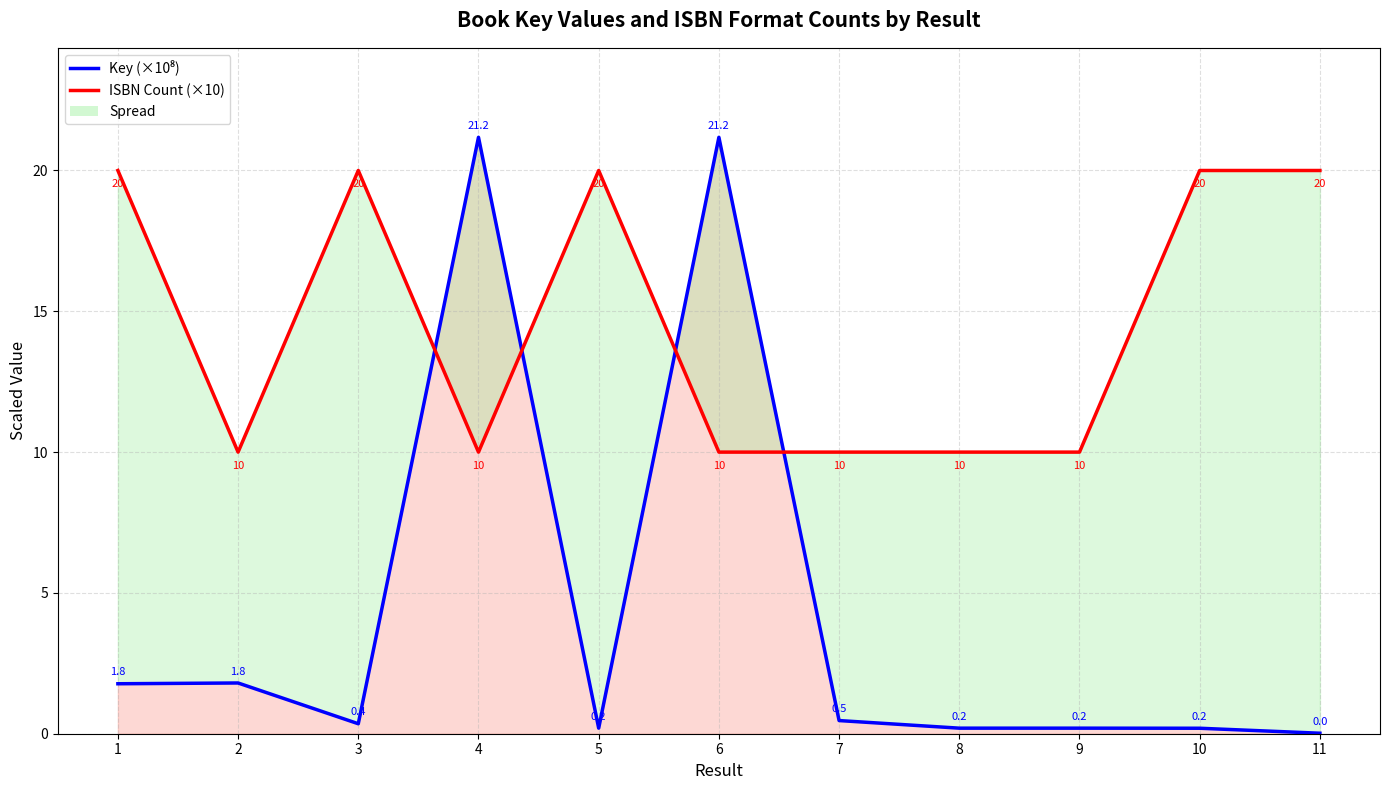

Read the Key (×10⁸) value at 6.

21.2